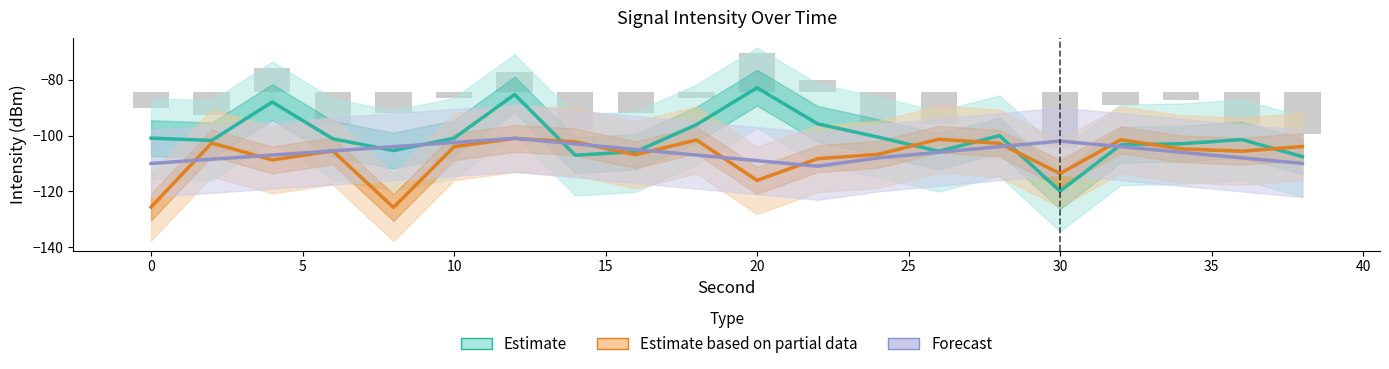

What is the difference between the maximum and minimum values in the Forecast series?

10.0